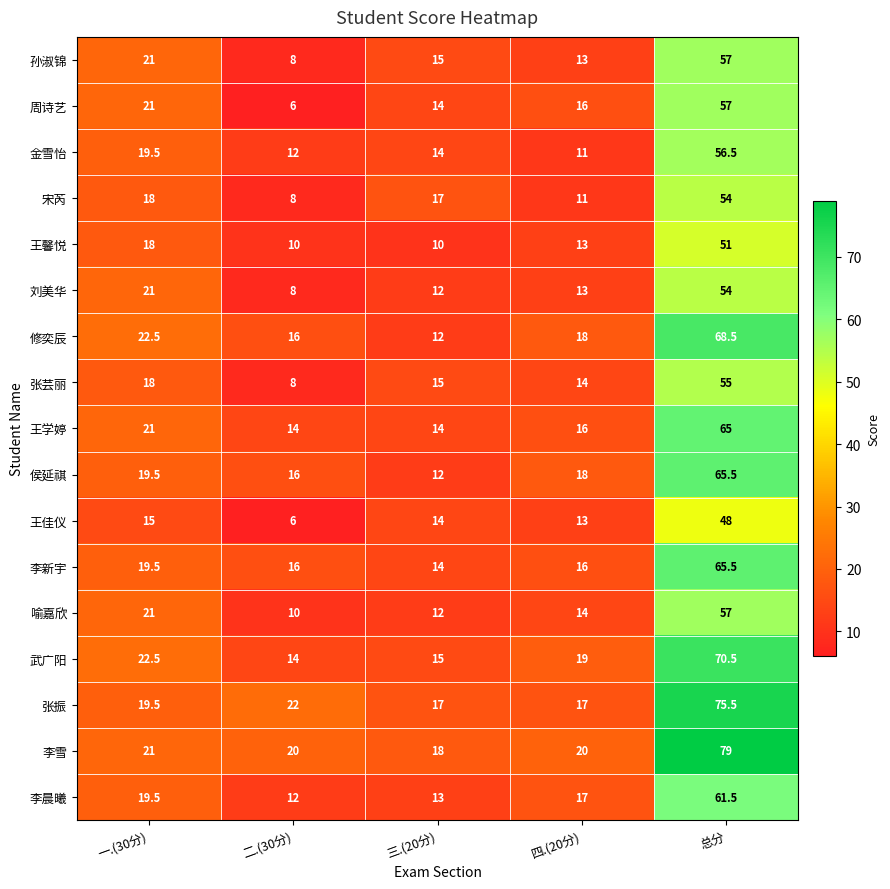

What is the maximum value for 李新宇?

65.5